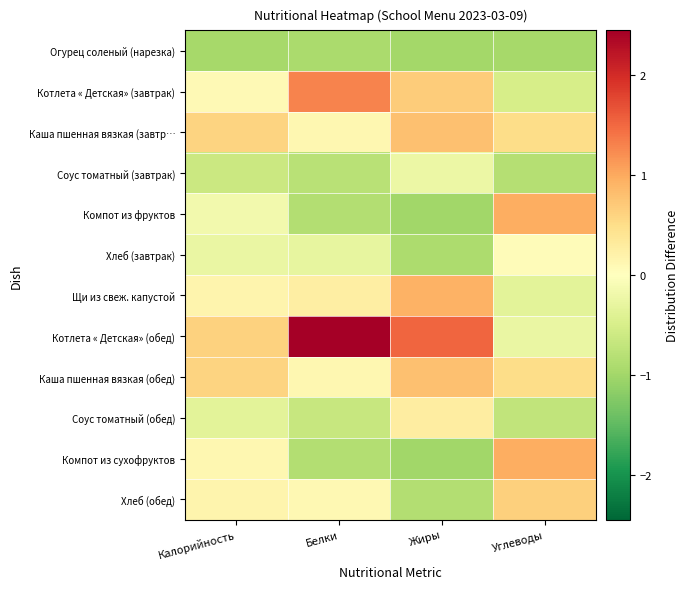

Between Углеводы and Калорийность, which is larger?

Калорийность